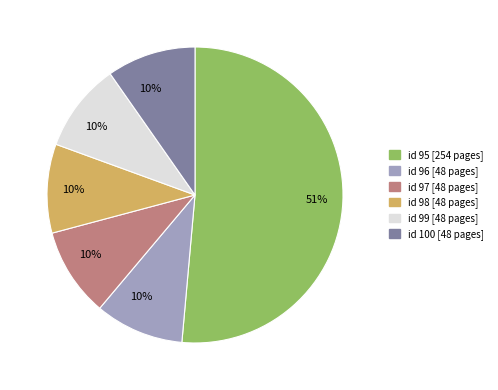

Does any single category account for the majority?

Yes